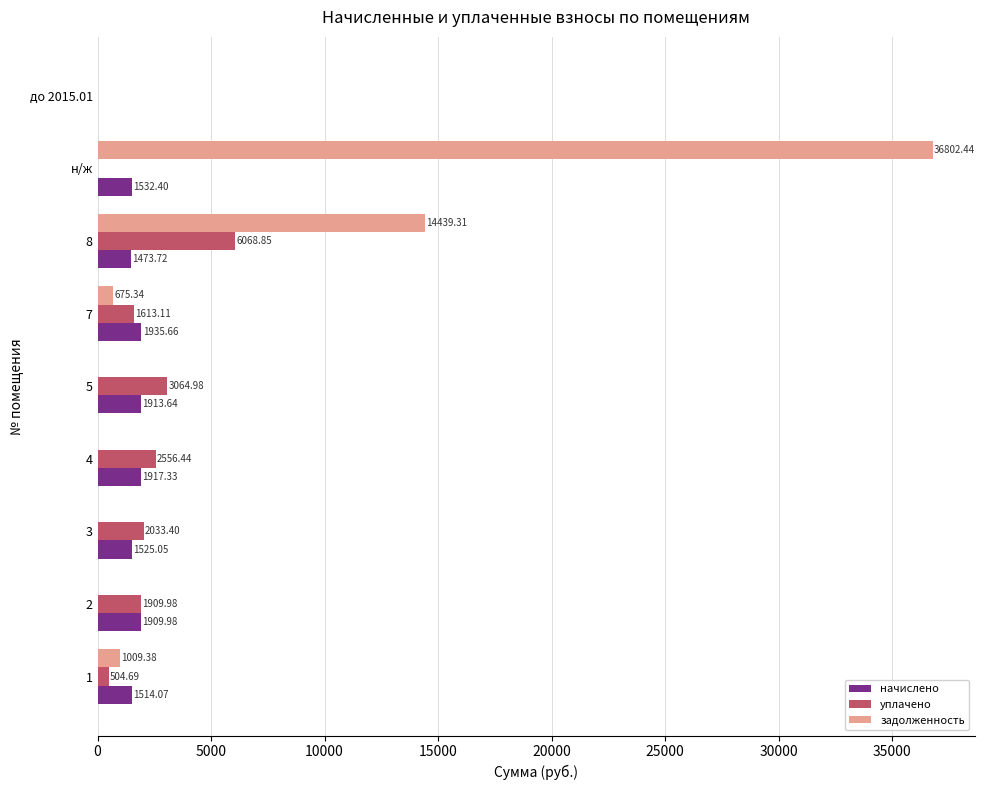

What is the sum of the начислено values at 5 and 1?

3427.7